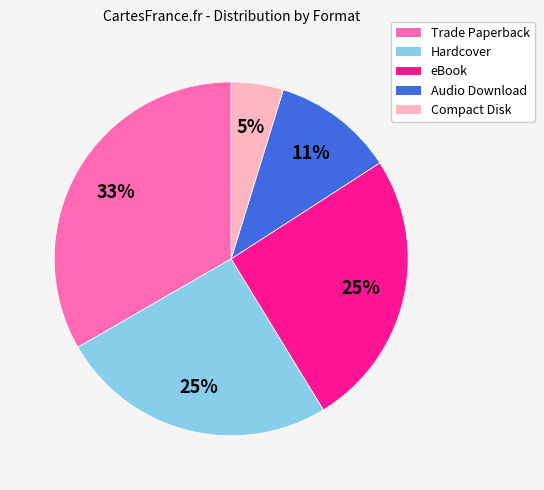

What is the smallest slice in the pie chart?

Compact Disk